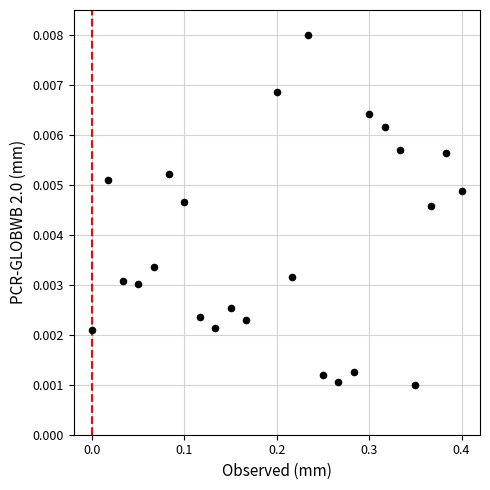

What is the range of X values (max minus min)?

0.4